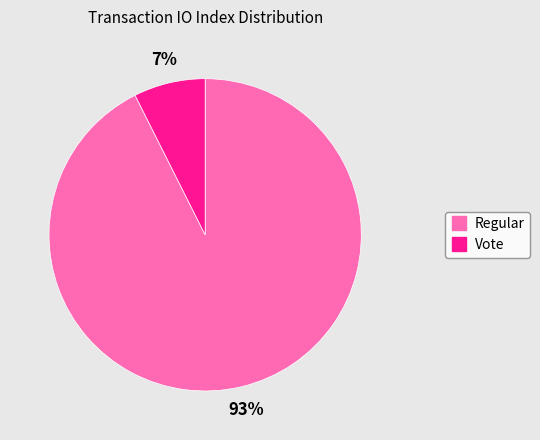

Between Vote and Regular, which is larger?

Regular